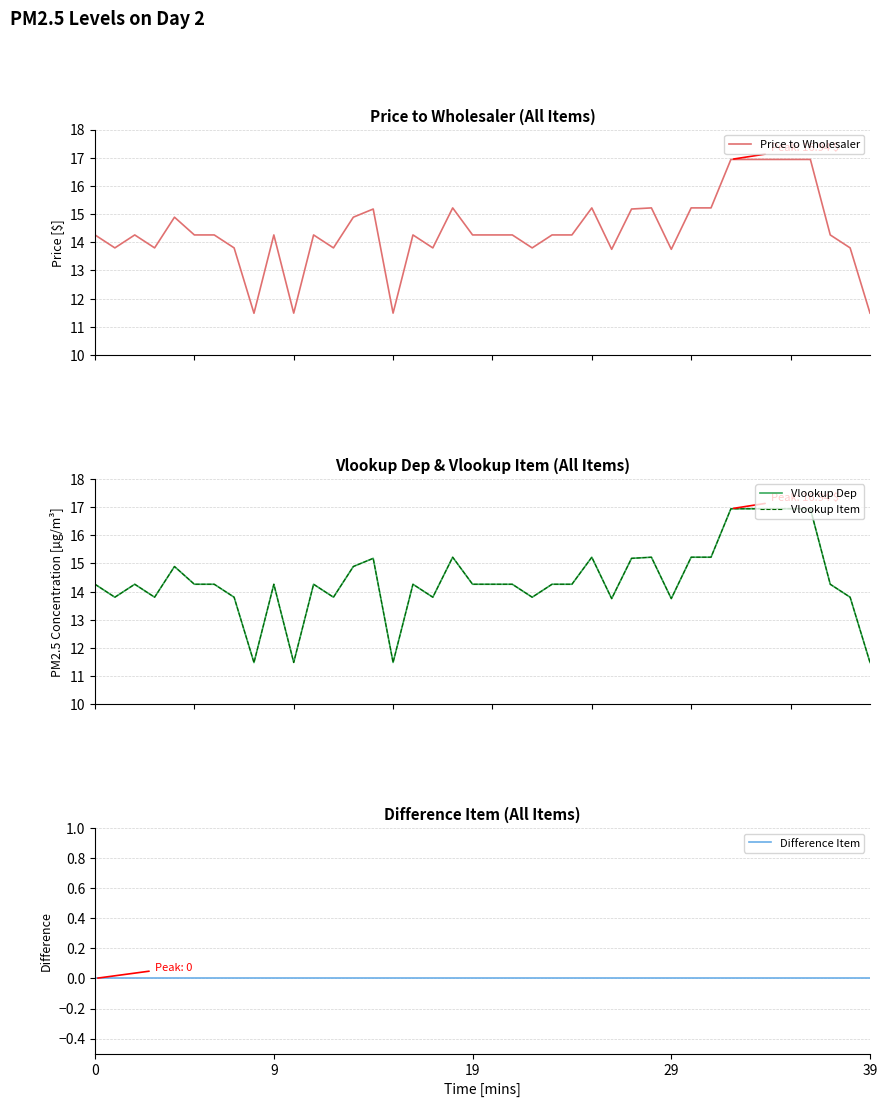

Is this an area chart (filled region under the line)?

No